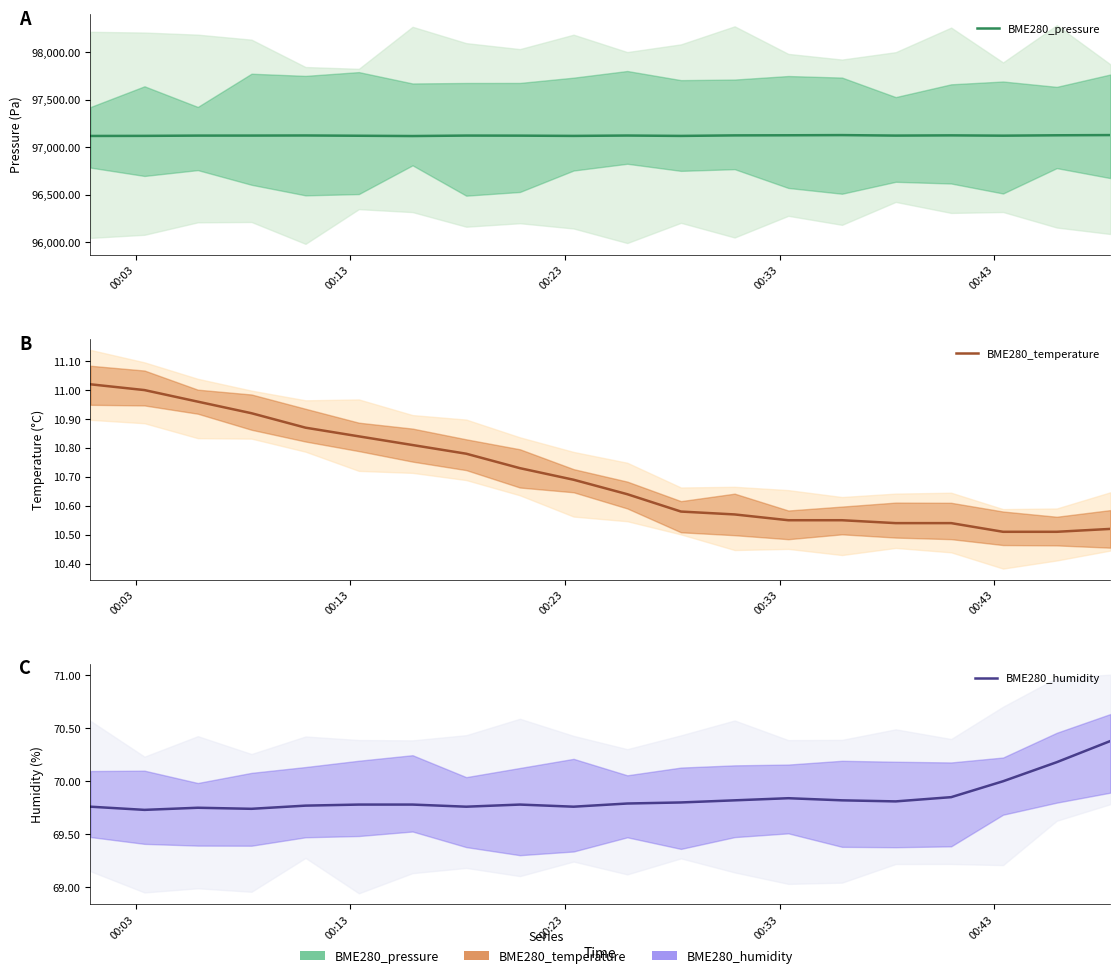

Does the chart have visible grid lines?

No